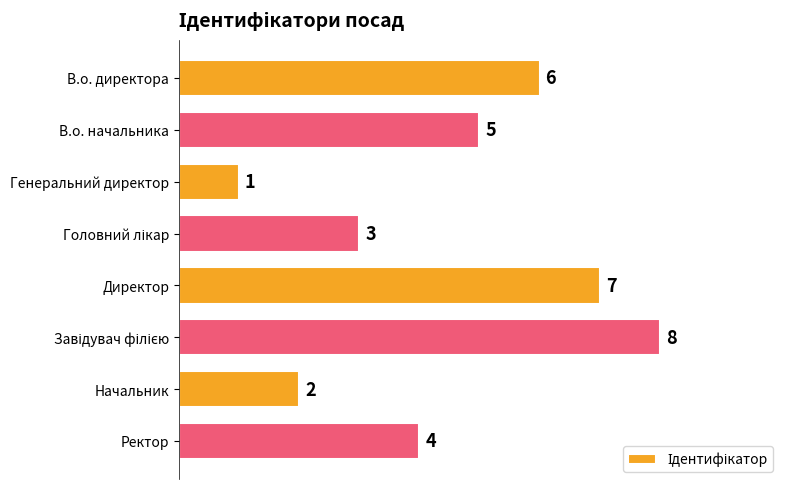

The chart shows a value of 7 at Директор. True or false?

True